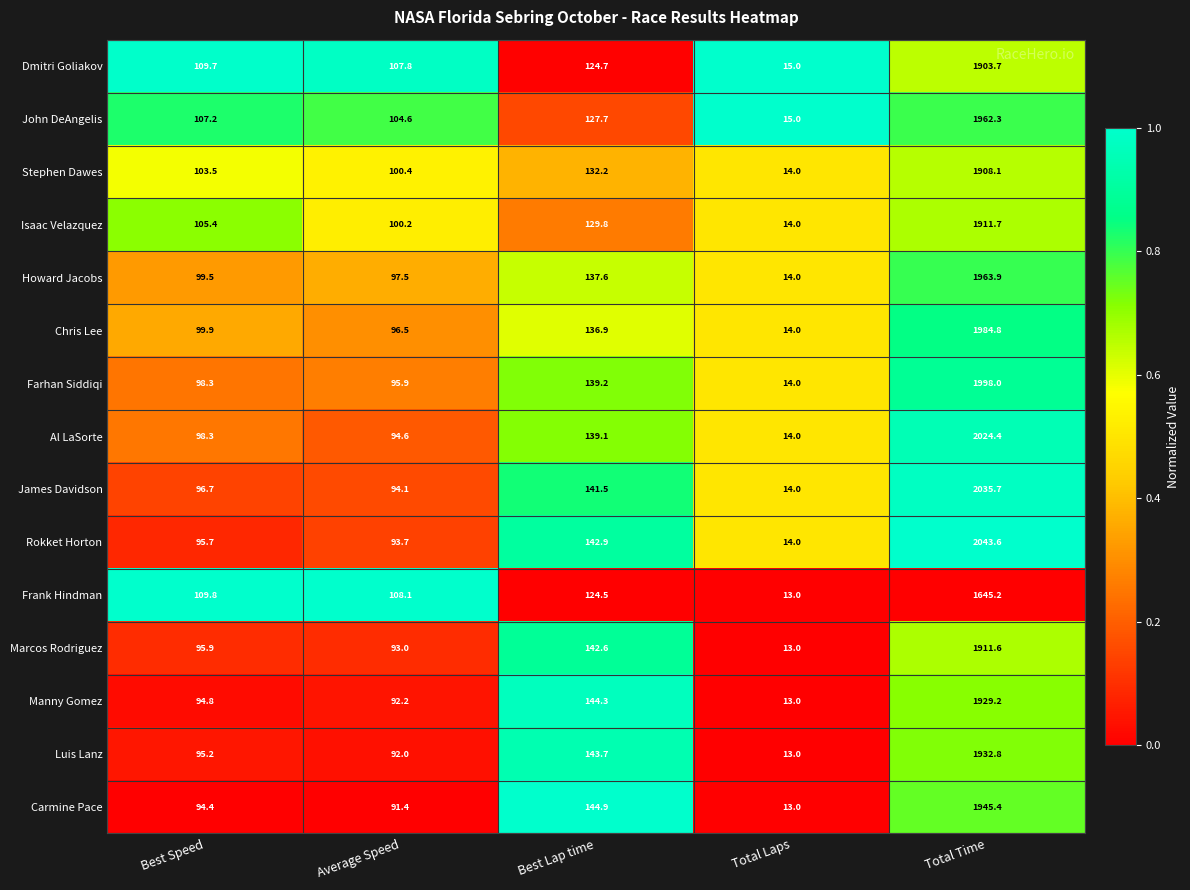

List the series in order of their peak value, lowest first.

Frank Hindman, Dmitri Goliakov, Stephen Dawes, Marcos Rodriguez, Isaac Velazquez, Manny Gomez, Luis Lanz, Carmine Pace, John DeAngelis, Howard Jacobs, Chris Lee, Farhan Siddiqi, Al LaSorte, James Davidson, Rokket Horton